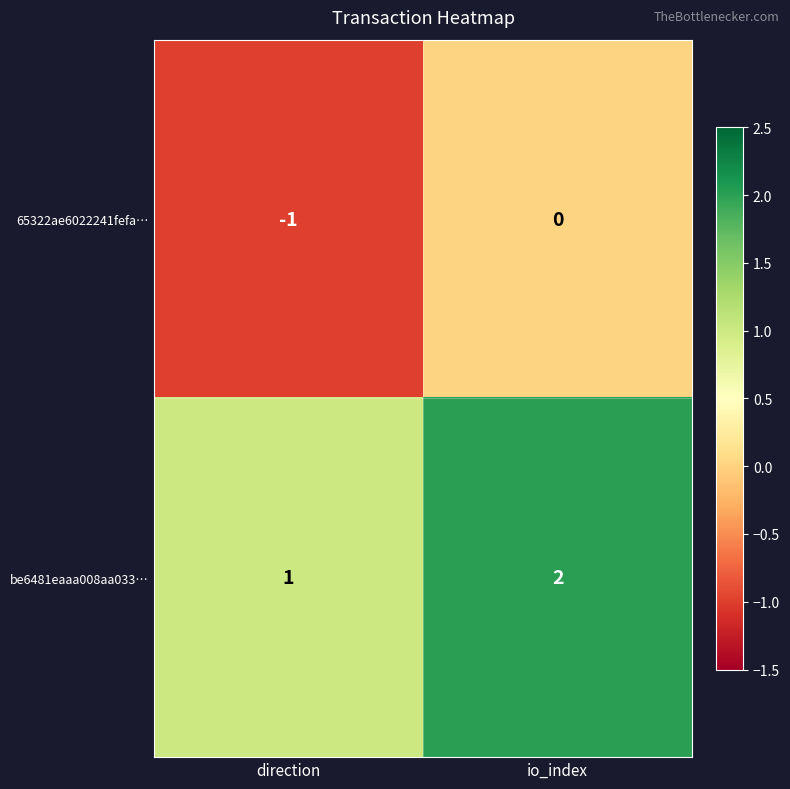

Where is 65322ae6022241fefa… nearest to the value 0?

io_index